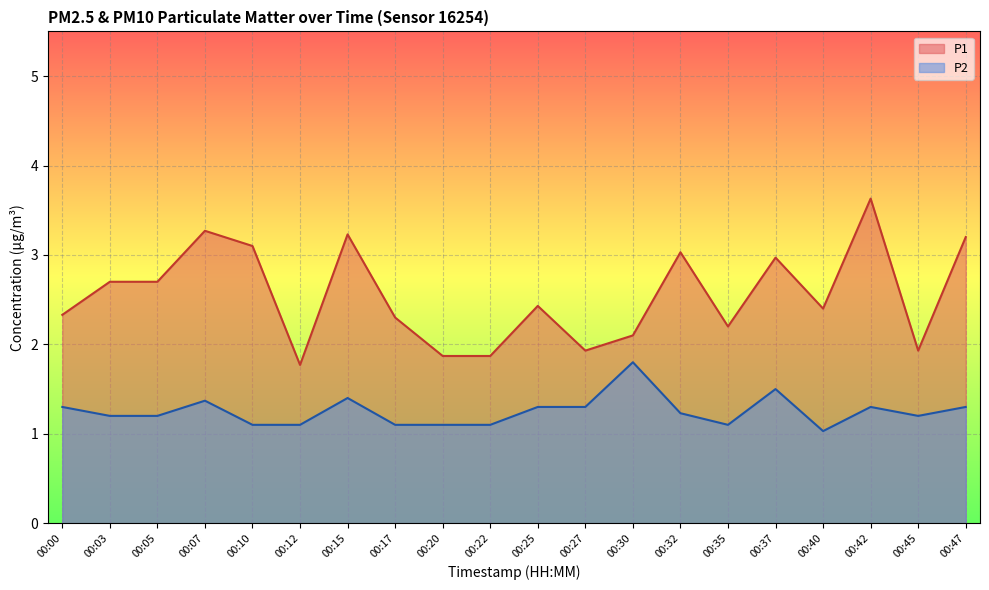

What is the value of the P1 point at the 19th from the left?

1.9